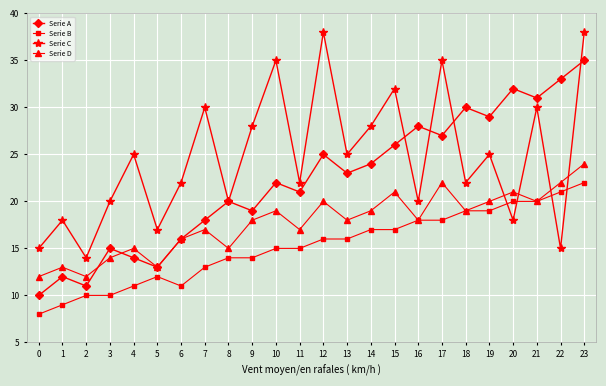

What is the spread (max minus min) of values at 6?

11